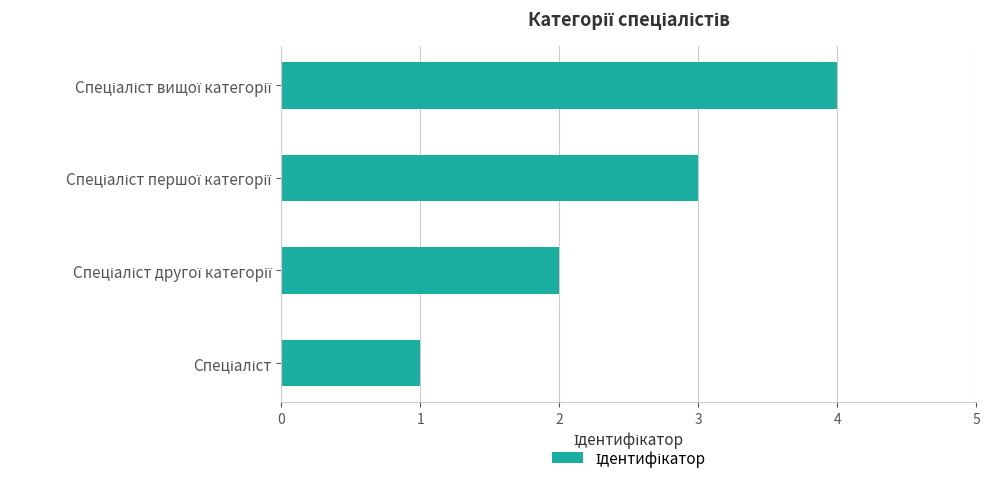

How many values are between 2 and 4?

3